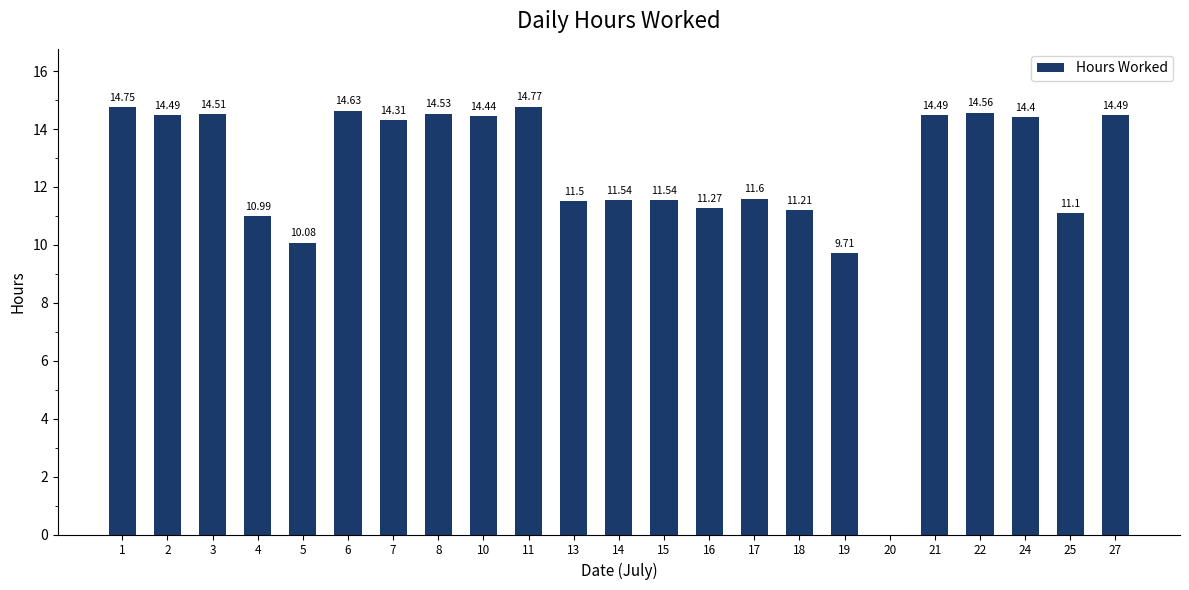

What is the sum of all values?

284.9